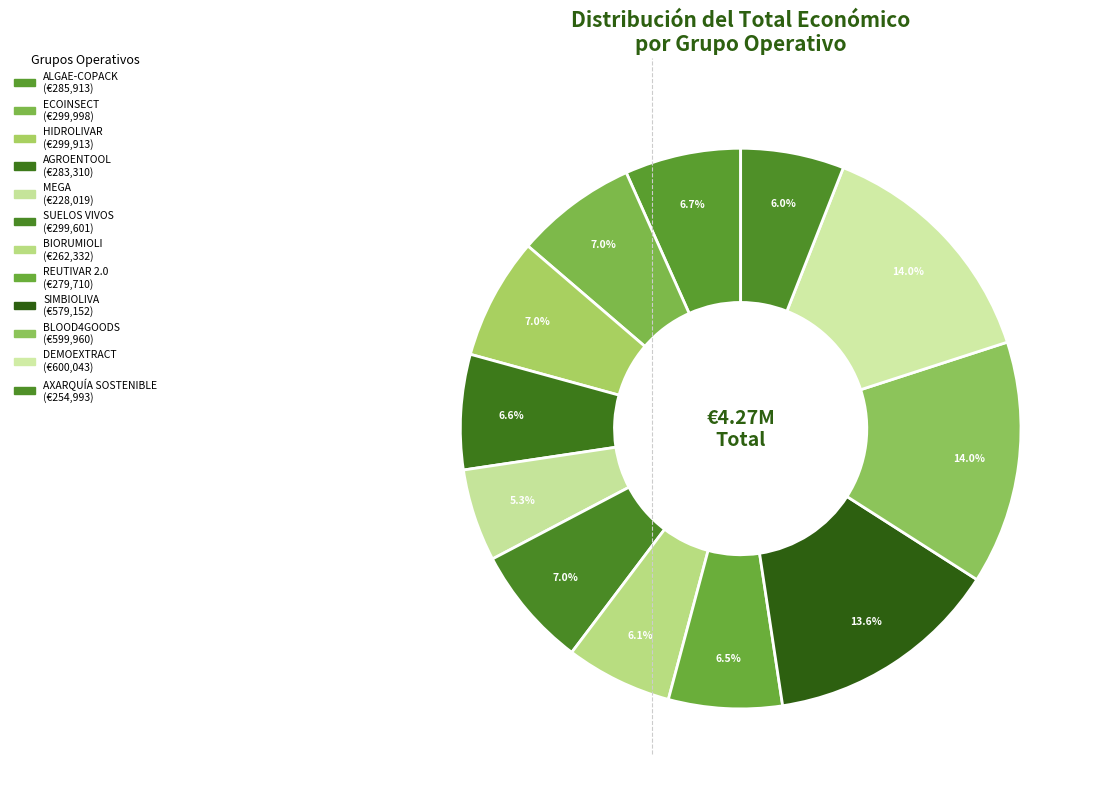

Combined, do DEMOEXTRACT and HIDROLIVAR account for over 50%?

No